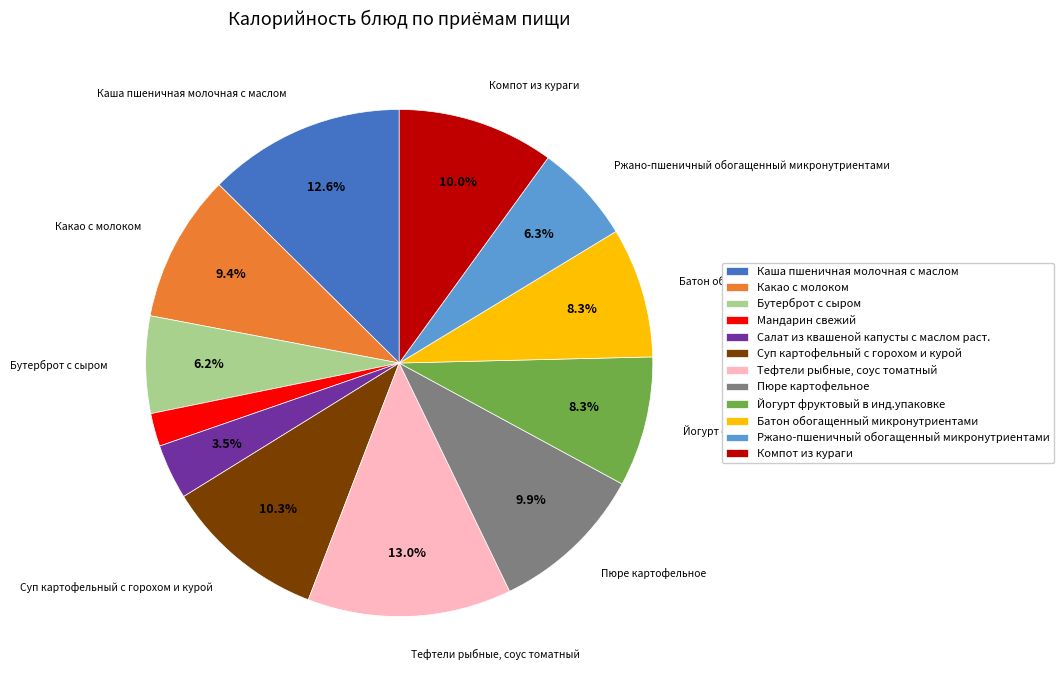

Combined, do Какао с молоком and Йогурт фруктовый в инд.упаковке account for over 50%?

No